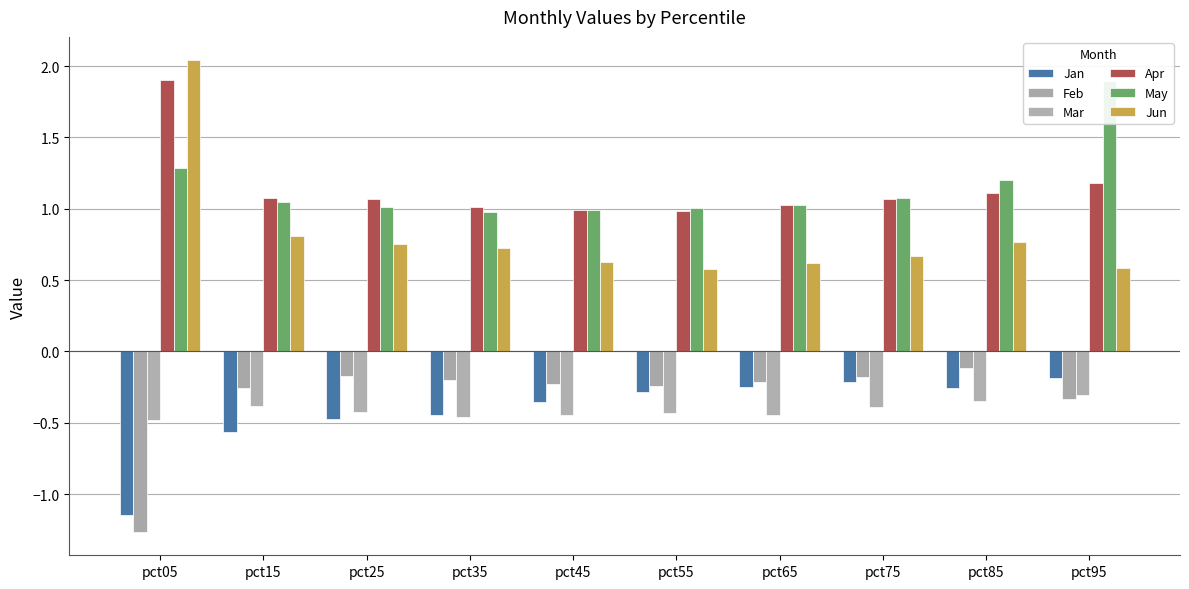

Where is Jan nearest to the value 0?

pct95